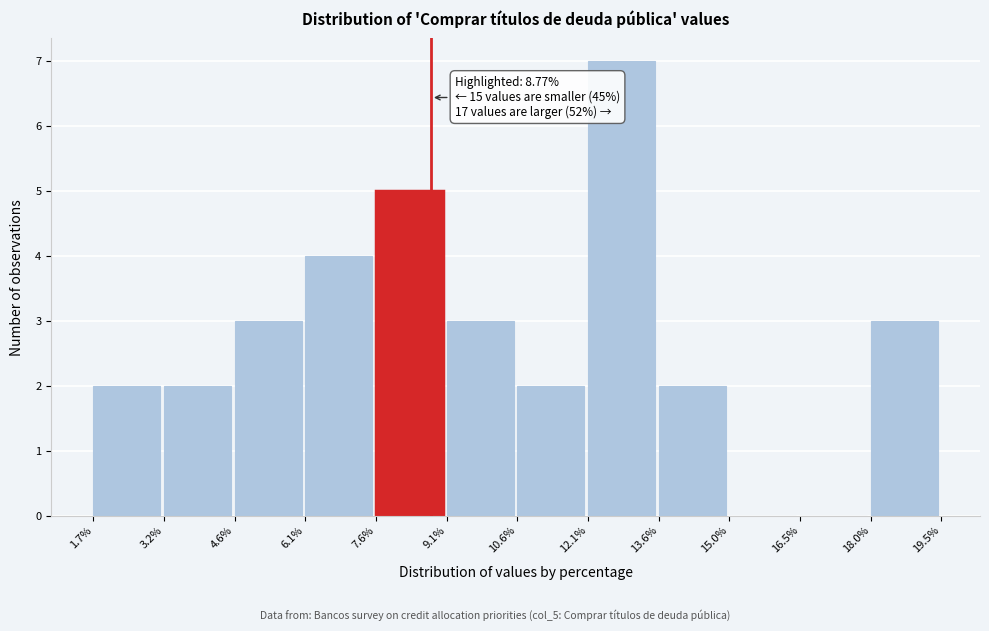

Over which range of the x-axis is the bar tallest?

12.1% to 13.6%